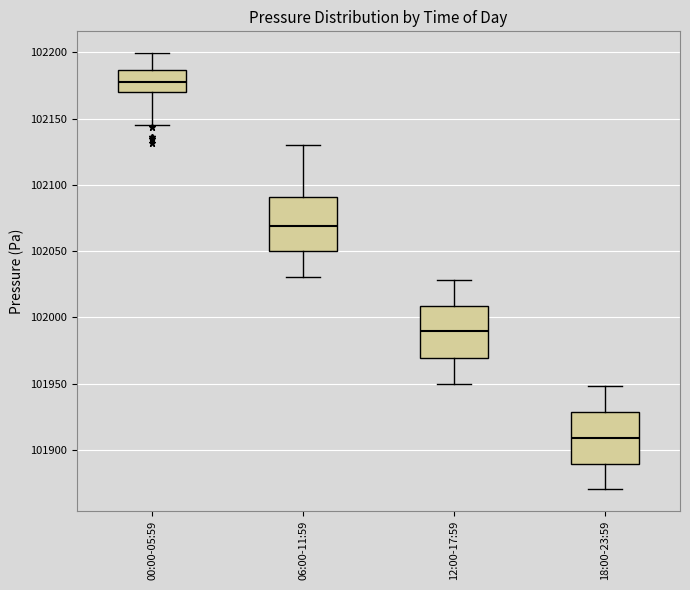

Reading left to right, transcribe this box plot: for each box, give where its median line is, the range the box spans, and where its two whiskers end, as read against the y-axis. The values are not printed on the chart, so give them approximately, as read against the axis.

00:00-05:59: median 102180, box 102170 to 102185, whiskers 102145 to 102200
06:00-11:59: median 102070, box 102050 to 102090, whiskers 102030 to 102130
12:00-17:59: median 101990, box 101970 to 102010, whiskers 101950 to 102030
18:00-23:59: median 101910, box 101890 to 101930, whiskers 101870 to 101950